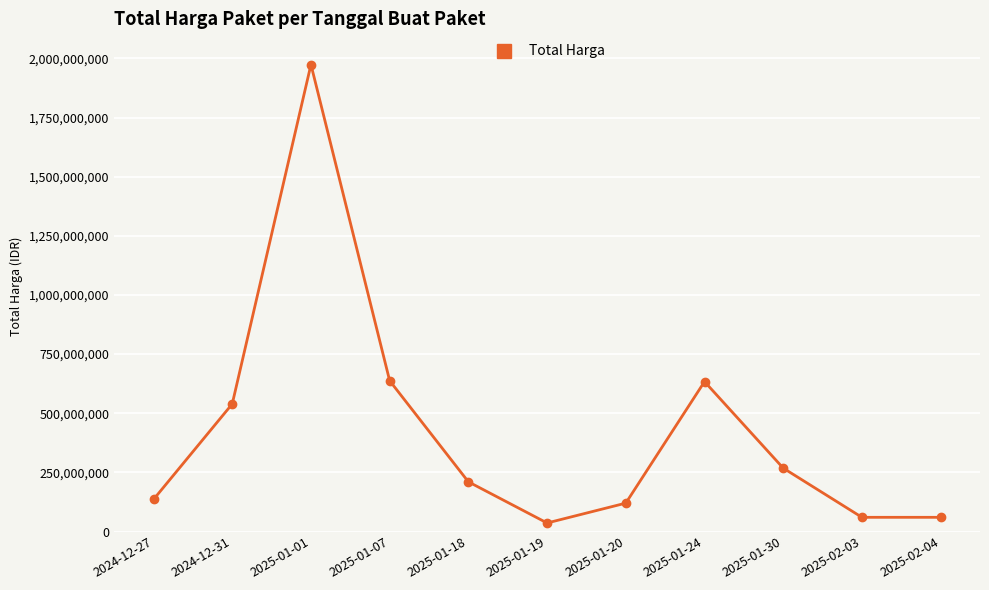

Which has a higher value, 2025-01-18 or 2025-01-01?

2025-01-01